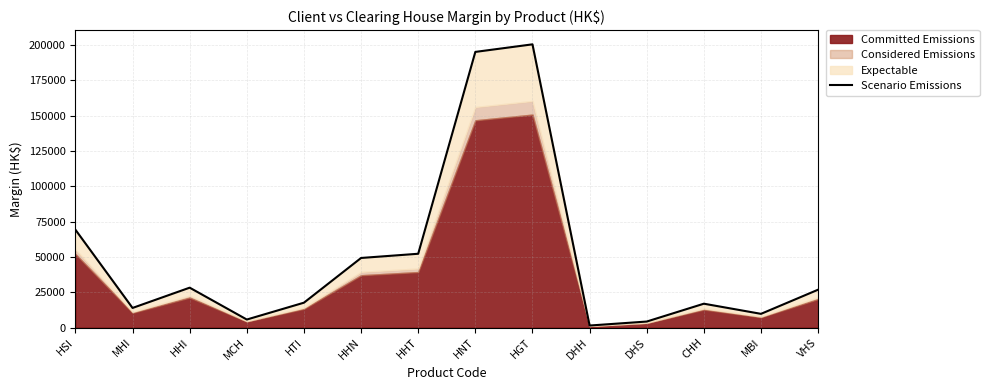

What is the difference between the second highest and second lowest values?

190868